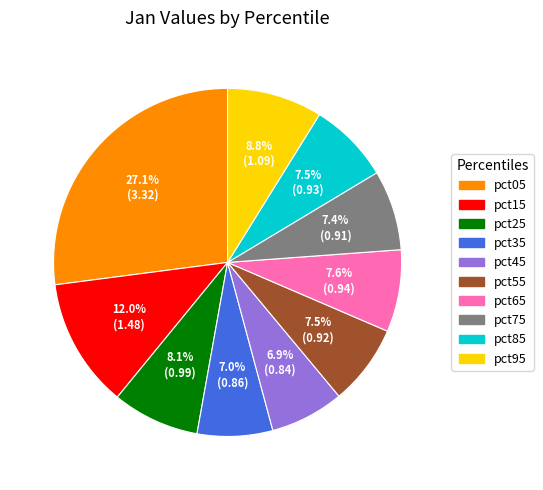

Which category has the biggest portion of the pie?

pct05